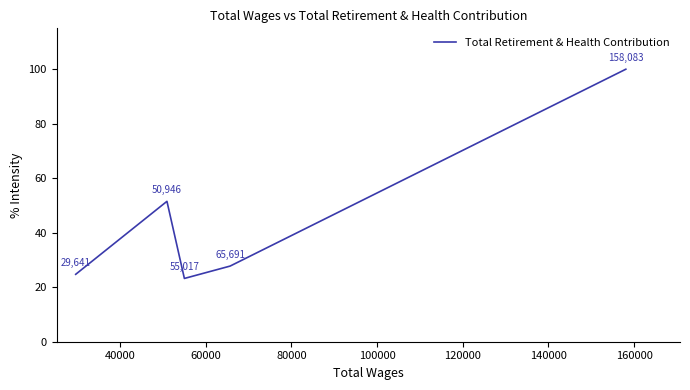

Is it true that the value at 40000 is 45.2?

False